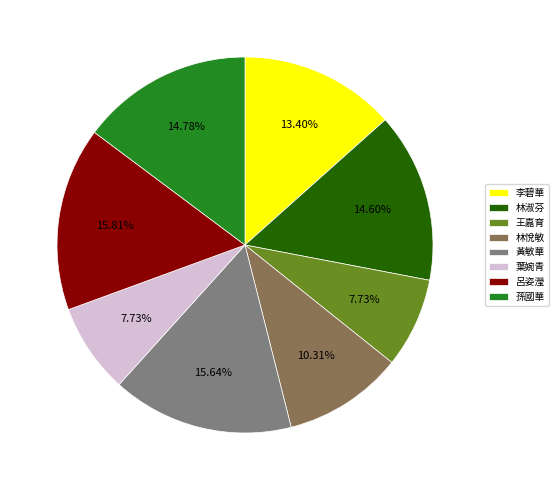

Combined, do 葉婉青 and 孫國華 account for over 50%?

No